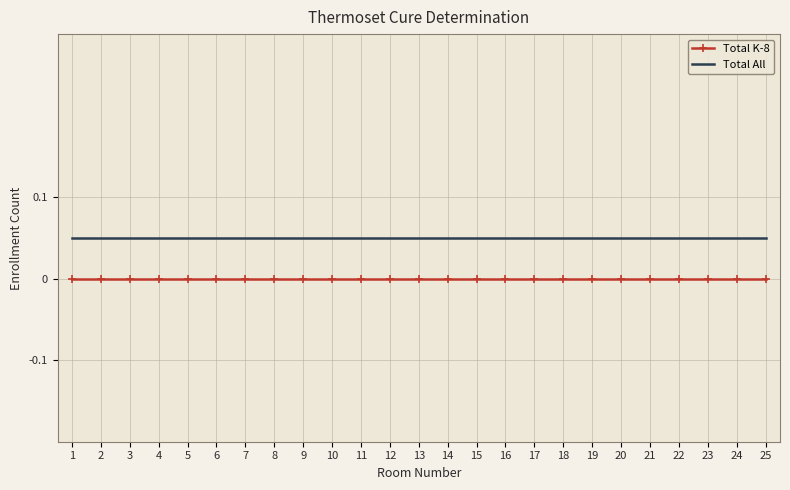

Which series has the largest total across all categories?

Total All